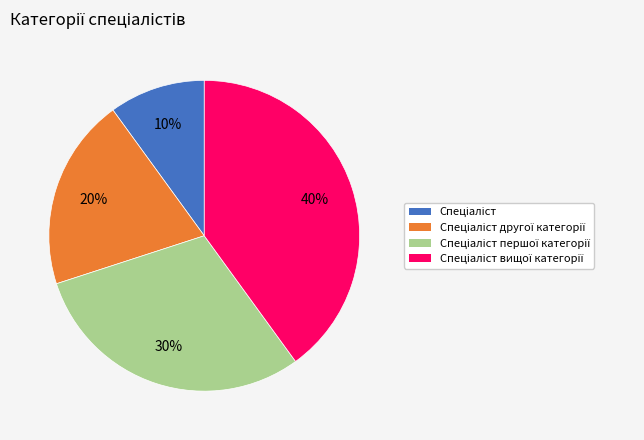

Count the number of slices in the pie.

4